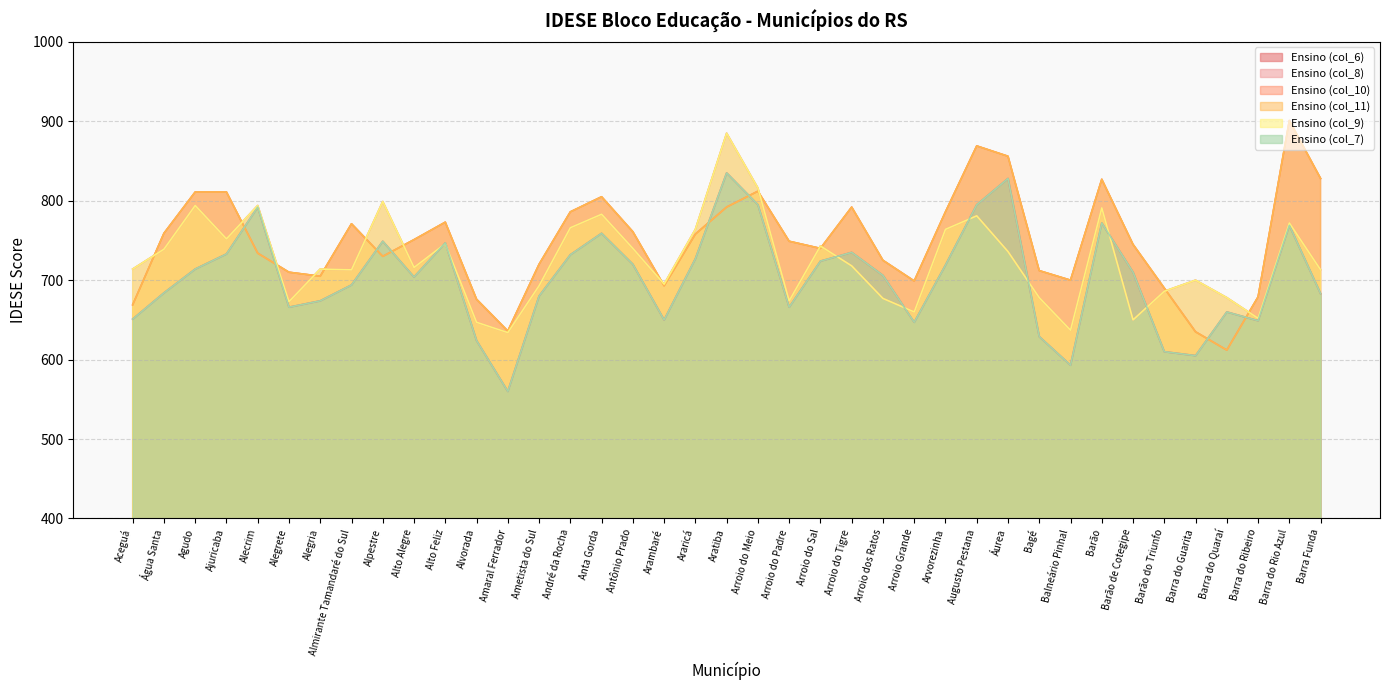

Reading left to right, list all the values displayed in this chart.

col_6: Aceguá=651	Água Santa=684	Agudo=714	Ajuricaba=733	Alecrim=792	Alegrete=666	Alegria=674	Almirante Tamandaré do Sul=694	Alpestre=749	Alto Alegre=704	Alto Feliz=747	Alvorada=624	Amaral Ferrador=560	Ametista do Sul=680	André da Rocha=732	Anta Gorda=759	Antônio Prado=720	Arambaré=650	Araricá=727	Aratiba=835	Arroio do Meio=795	Arroio do Padre=666	Arroio do Sal=724	Arroio do Tigre=735	Arroio dos Ratos=706	Arroio Grande=647	Arvorezinha=719	Augusto Pestana=795	Áurea=828	Bagé=629	Balneário Pinhal=593	Barão=772	Barão de Cotegipe=710	Barão do Triunfo=610	Barra do Guarita=605	Barra do Quaraí=660	Barra do Ribeiro=649	Barra do Rio Azul=769	Barra Funda=683
col_7: Aceguá=651	Água Santa=684	Agudo=714	Ajuricaba=733	Alecrim=792	Alegrete=666	Alegria=674	Almirante Tamandaré do Sul=694	Alpestre=749	Alto Alegre=704	Alto Feliz=747	Alvorada=624	Amaral Ferrador=560	Ametista do Sul=680	André da Rocha=732	Anta Gorda=759	Antônio Prado=720	Arambaré=650	Araricá=727	Aratiba=835	Arroio do Meio=795	Arroio do Padre=666	Arroio do Sal=724	Arroio do Tigre=735	Arroio dos Ratos=706	Arroio Grande=647	Arvorezinha=719	Augusto Pestana=795	Áurea=828	Bagé=629	Balneário Pinhal=593	Barão=772	Barão de Cotegipe=710	Barão do Triunfo=610	Barra do Guarita=605	Barra do Quaraí=660	Barra do Ribeiro=649	Barra do Rio Azul=769	Barra Funda=683
col_8: Aceguá=714	Água Santa=739	Agudo=794	Ajuricaba=752	Alecrim=794	Alegrete=673	Alegria=714	Almirante Tamandaré do Sul=713	Alpestre=799	Alto Alegre=716	Alto Feliz=746	Alvorada=647	Amaral Ferrador=634	Ametista do Sul=693	André da Rocha=766	Anta Gorda=783	Antônio Prado=740	Arambaré=695	Araricá=764	Aratiba=885	Arroio do Meio=816	Arroio do Padre=674	Arroio do Sal=743	Arroio do Tigre=718	Arroio dos Ratos=677	Arroio Grande=660	Arvorezinha=764	Augusto Pestana=781	Áurea=736	Bagé=678	Balneário Pinhal=637	Barão=791	Barão de Cotegipe=650	Barão do Triunfo=686	Barra do Guarita=700	Barra do Quaraí=678	Barra do Ribeiro=652	Barra do Rio Azul=772	Barra Funda=713
col_9: Aceguá=714	Água Santa=739	Agudo=794	Ajuricaba=752	Alecrim=794	Alegrete=673	Alegria=714	Almirante Tamandaré do Sul=713	Alpestre=799	Alto Alegre=716	Alto Feliz=746	Alvorada=647	Amaral Ferrador=634	Ametista do Sul=693	André da Rocha=766	Anta Gorda=783	Antônio Prado=740	Arambaré=695	Araricá=764	Aratiba=885	Arroio do Meio=816	Arroio do Padre=674	Arroio do Sal=743	Arroio do Tigre=718	Arroio dos Ratos=677	Arroio Grande=660	Arvorezinha=764	Augusto Pestana=781	Áurea=736	Bagé=678	Balneário Pinhal=637	Barão=791	Barão de Cotegipe=650	Barão do Triunfo=686	Barra do Guarita=700	Barra do Quaraí=678	Barra do Ribeiro=652	Barra do Rio Azul=772	Barra Funda=713
col_10: Aceguá=669	Água Santa=759	Agudo=811	Ajuricaba=811	Alecrim=734	Alegrete=710	Alegria=705	Almirante Tamandaré do Sul=771	Alpestre=730	Alto Alegre=751	Alto Feliz=773	Alvorada=676	Amaral Ferrador=636	Ametista do Sul=720	André da Rocha=786	Anta Gorda=805	Antônio Prado=761	Arambaré=693	Araricá=758	Aratiba=792	Arroio do Meio=812	Arroio do Padre=749	Arroio do Sal=740	Arroio do Tigre=792	Arroio dos Ratos=725	Arroio Grande=699	Arvorezinha=786	Augusto Pestana=869	Áurea=856	Bagé=712	Balneário Pinhal=700	Barão=827	Barão de Cotegipe=745	Barão do Triunfo=690	Barra do Guarita=635	Barra do Quaraí=612	Barra do Ribeiro=679	Barra do Rio Azul=901	Barra Funda=828
col_11: Aceguá=669	Água Santa=759	Agudo=811	Ajuricaba=811	Alecrim=734	Alegrete=710	Alegria=705	Almirante Tamandaré do Sul=771	Alpestre=730	Alto Alegre=751	Alto Feliz=773	Alvorada=676	Amaral Ferrador=636	Ametista do Sul=720	André da Rocha=786	Anta Gorda=805	Antônio Prado=761	Arambaré=693	Araricá=758	Aratiba=792	Arroio do Meio=812	Arroio do Padre=749	Arroio do Sal=740	Arroio do Tigre=792	Arroio dos Ratos=725	Arroio Grande=699	Arvorezinha=786	Augusto Pestana=869	Áurea=856	Bagé=712	Balneário Pinhal=700	Barão=827	Barão de Cotegipe=745	Barão do Triunfo=690	Barra do Guarita=635	Barra do Quaraí=612	Barra do Ribeiro=679	Barra do Rio Azul=901	Barra Funda=828